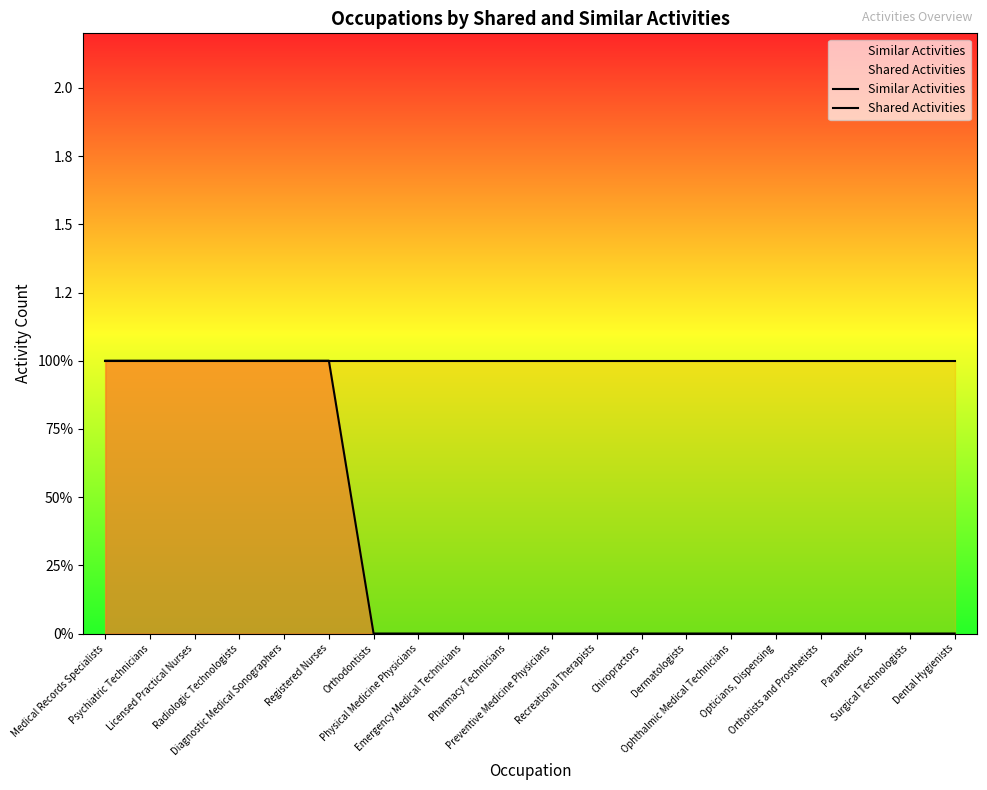

What is the label of the 12th point from the right?

Emergency Medical Technicians